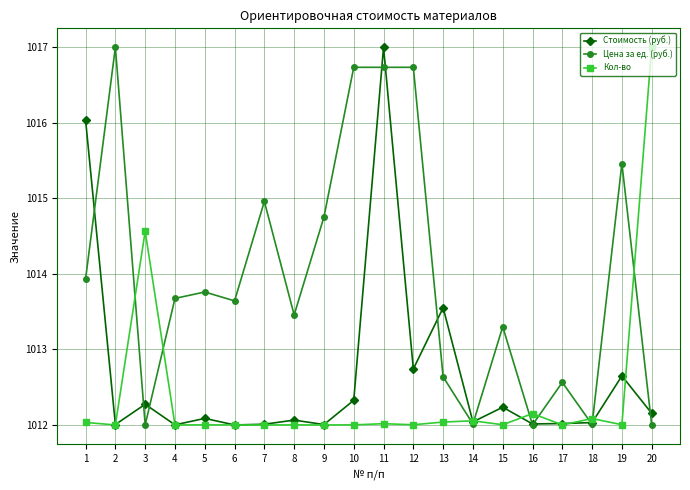

What is the difference between the maximum and minimum values in the Кол-во series?

5.0